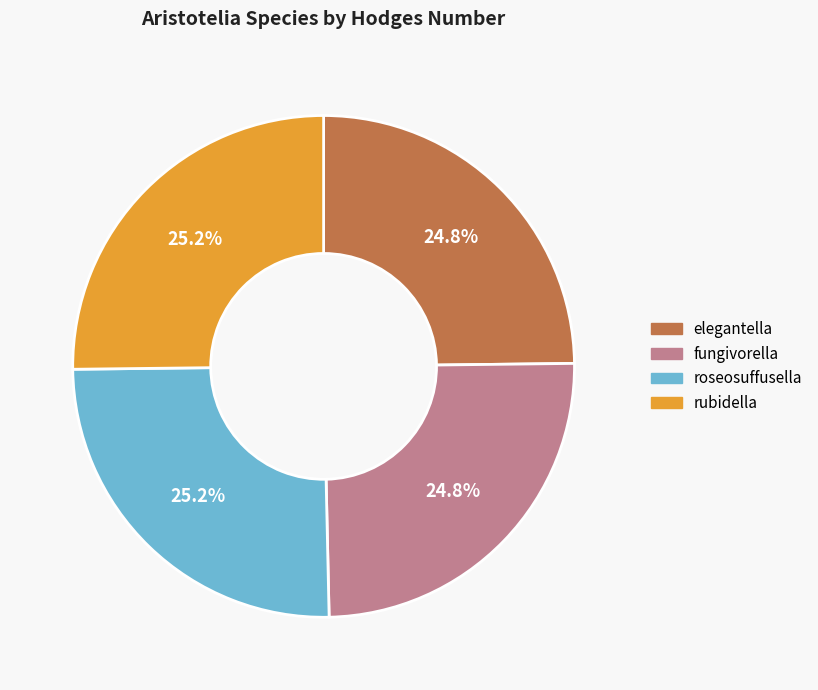

What is the ratio of the value at rubidella to the value at fungivorella?

1.0